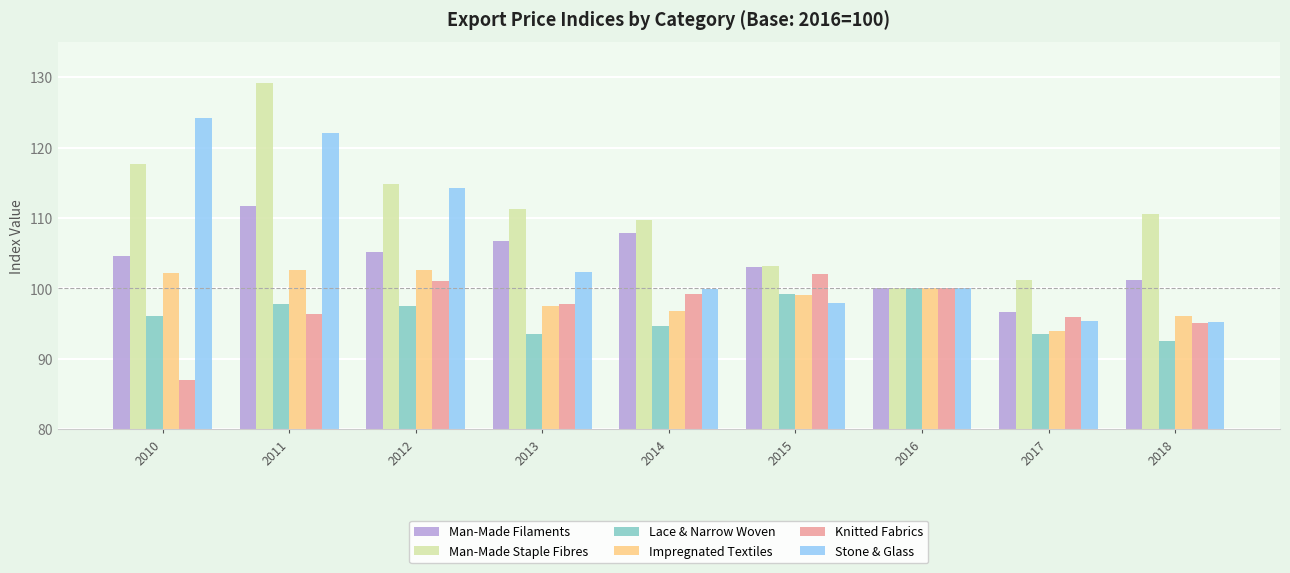

Where does the Stone & Glass series first go above 100?

2010